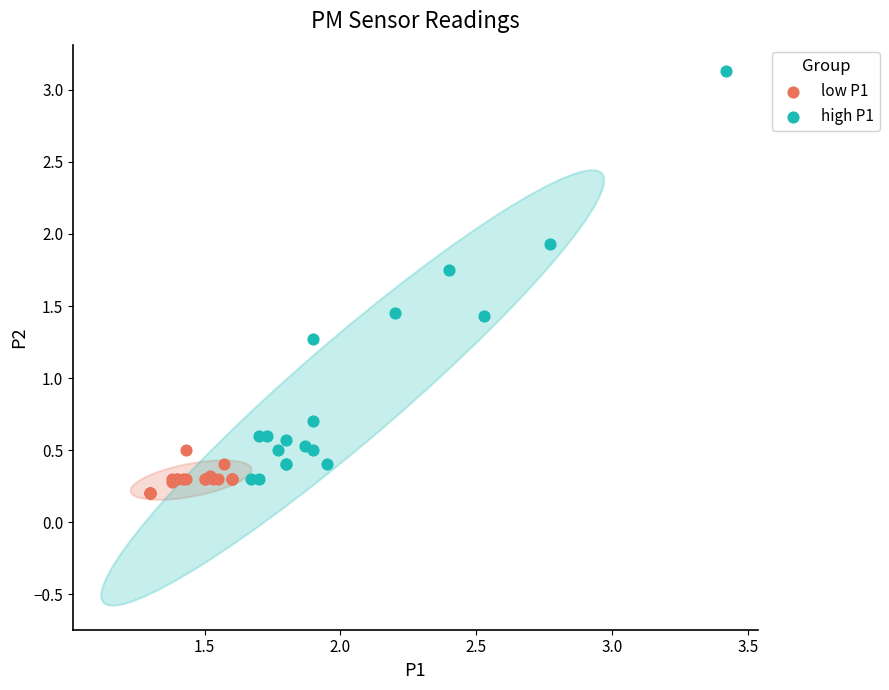

Which series reaches the maximum Y coordinate?

high P1